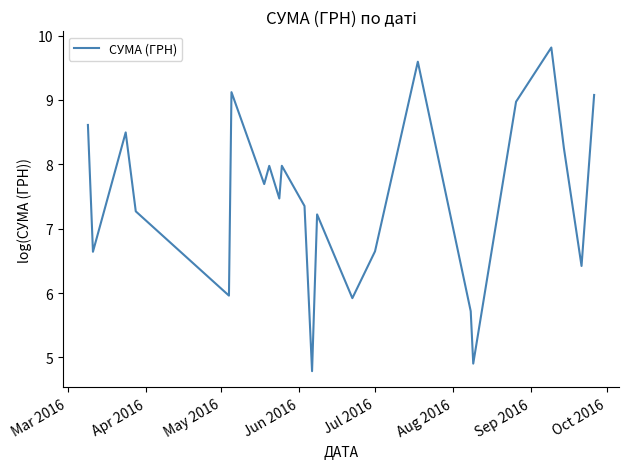

What is the greatest value displayed?

9.8